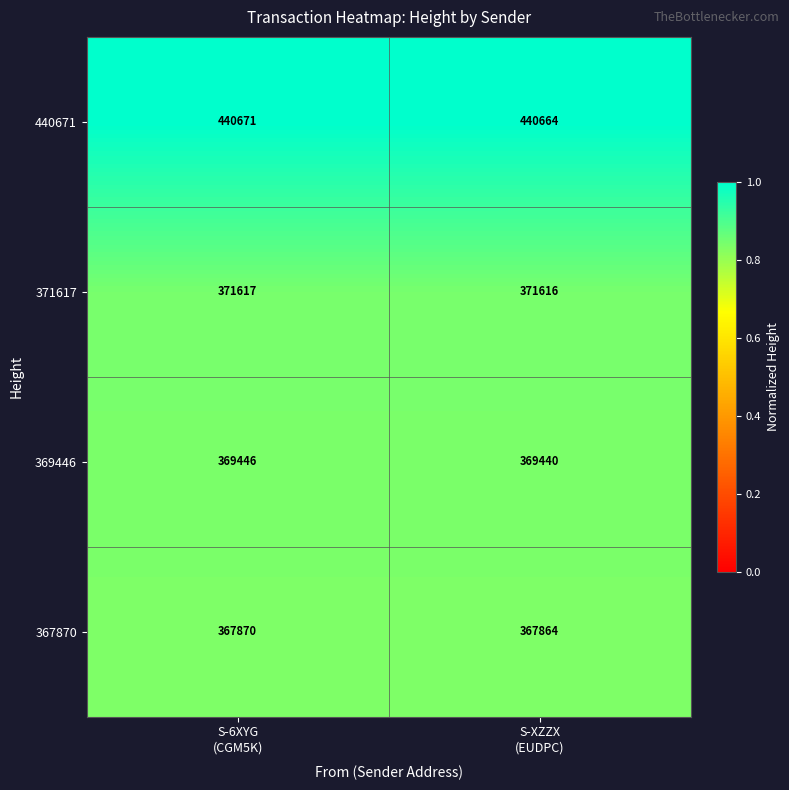

What is the average value of the 369446 series?

369443